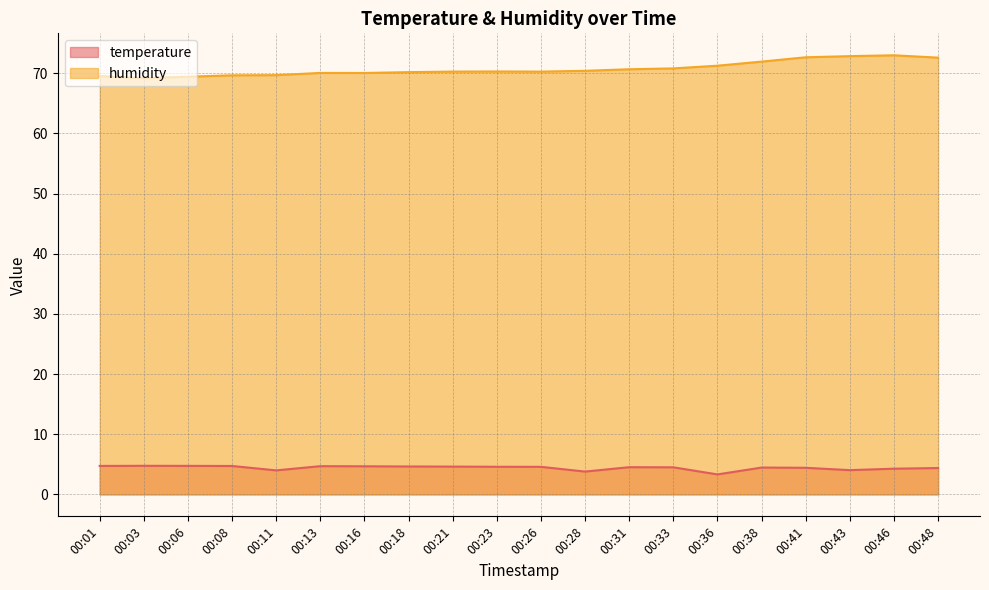

What is the maximum value for temperature?

4.8